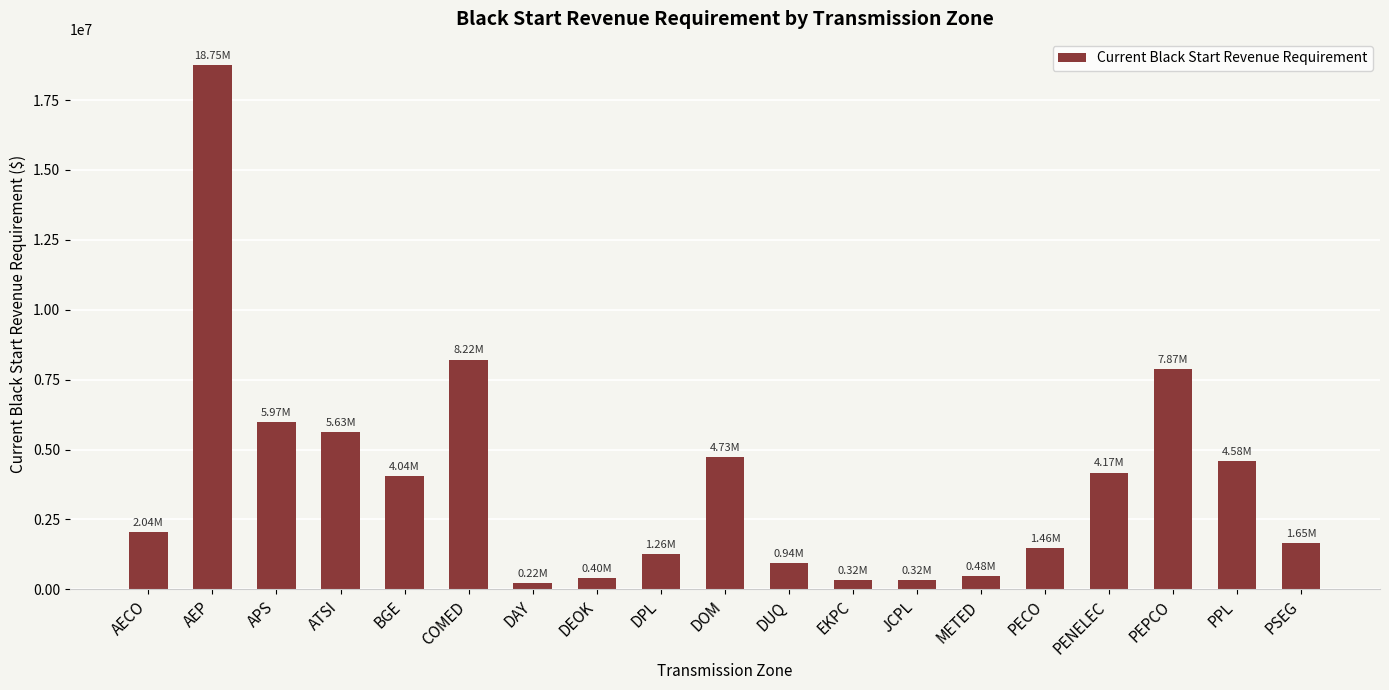

Which category has the highest value across all series?

AEP